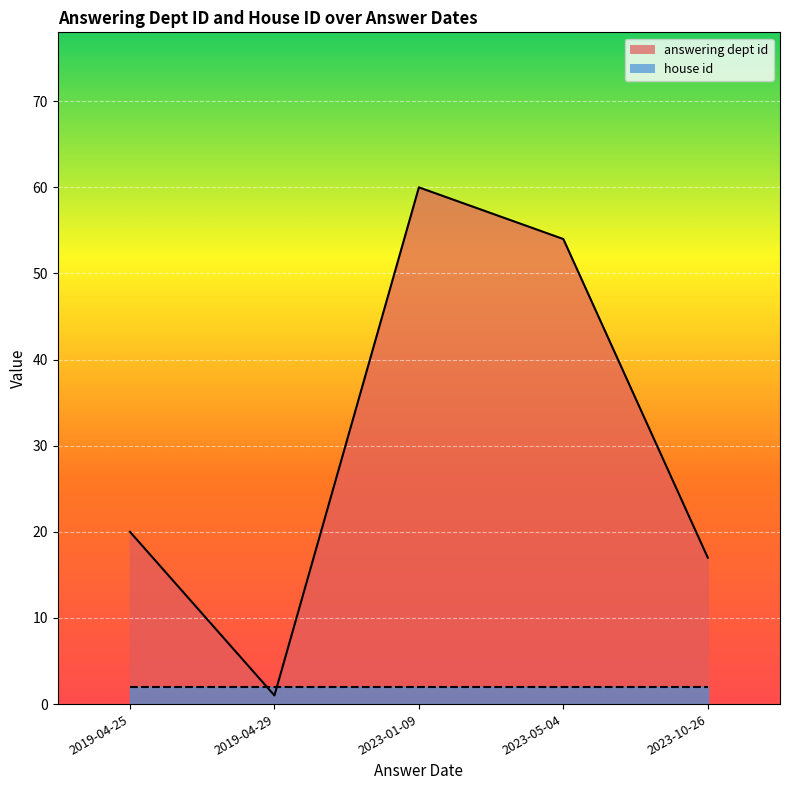

Rank the series by their average value, from lowest to highest.

house id, answering dept id